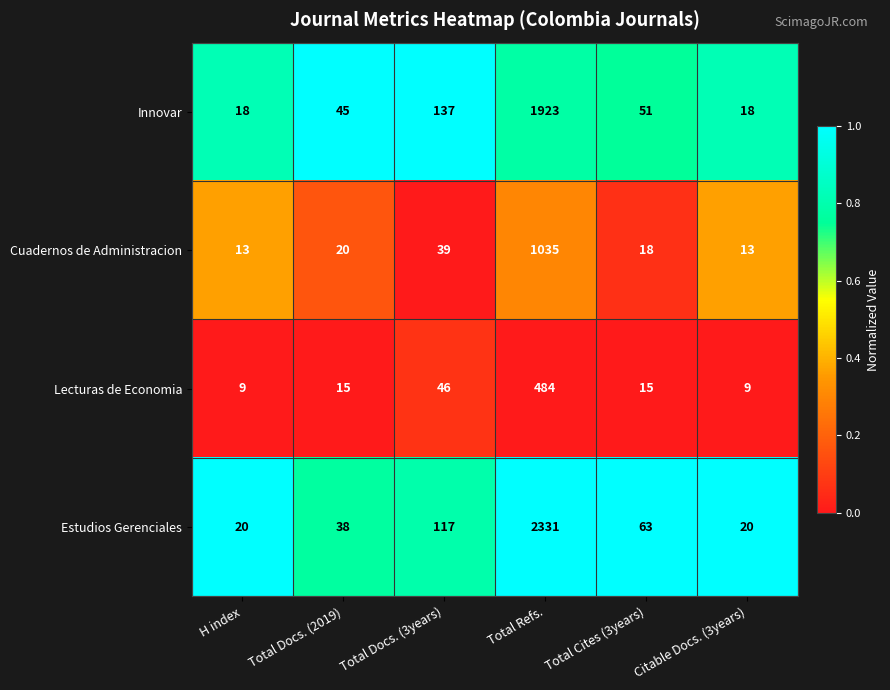

Reading left to right, what are all the values shown in this chart?

Innovar: 18	45	137	1923	51	18
Cuadernos de Administracion: 13	20	39	1035	18	13
Lecturas de Economia: 9	15	46	484	15	9
Estudios Gerenciales: 20	38	117	2331	63	20